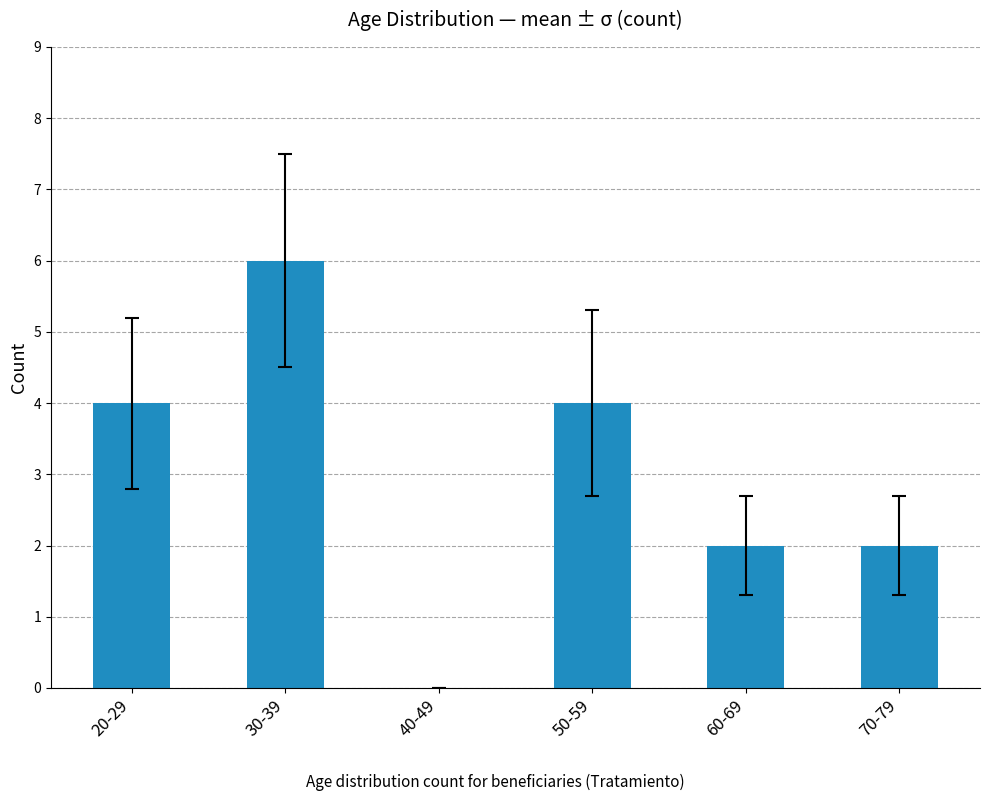

Between 40-49 and 60-69, which is larger?

60-69